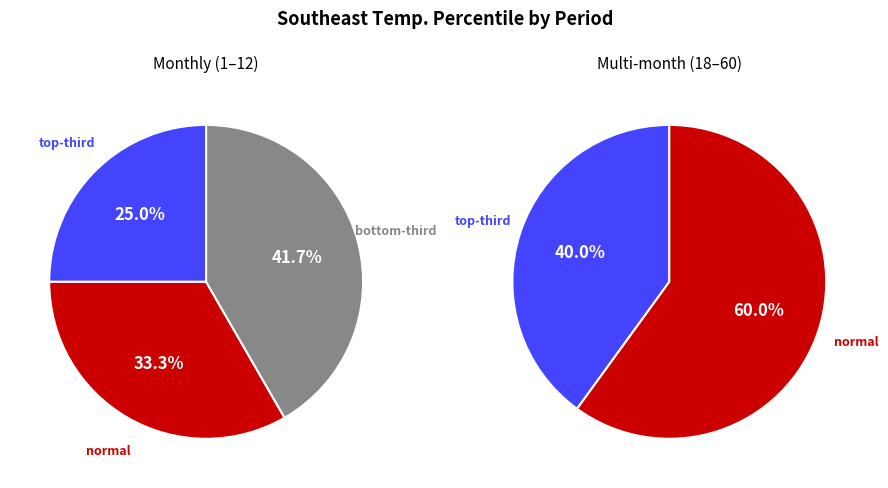

Does any single category account for the majority?

No